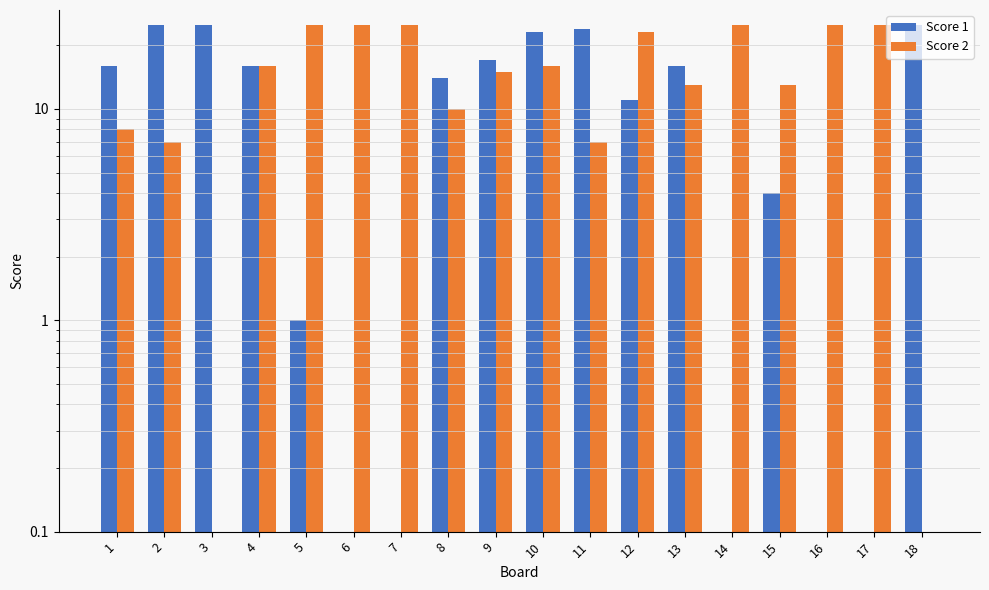

Reading right to left, transcribe all the data shown in this chart.

Score 1: 25	0	0	4	0	16	11	24	23	17	14	0	0	1	16	25	25	16
Score 2: 0	25	25	13	25	13	23	7	16	15	10	25	25	25	16	0	7	8